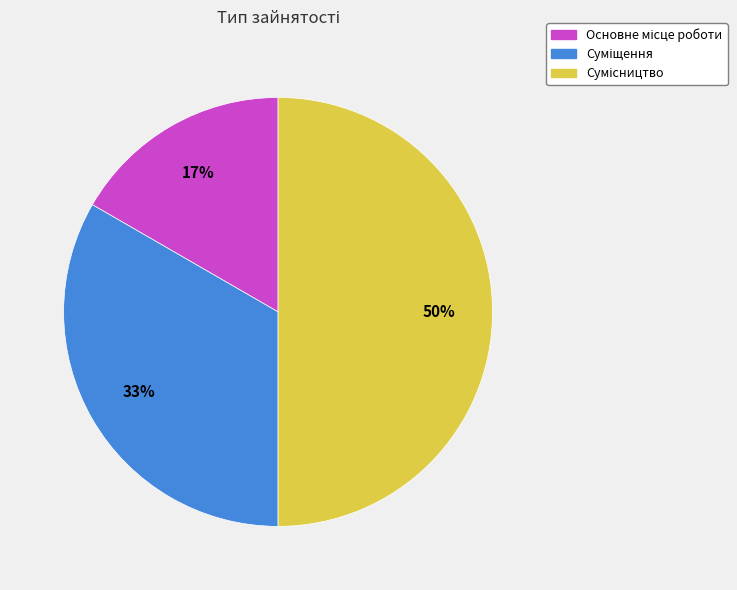

To the nearest percent, what is the difference between the largest and smallest slice percentages?

33%